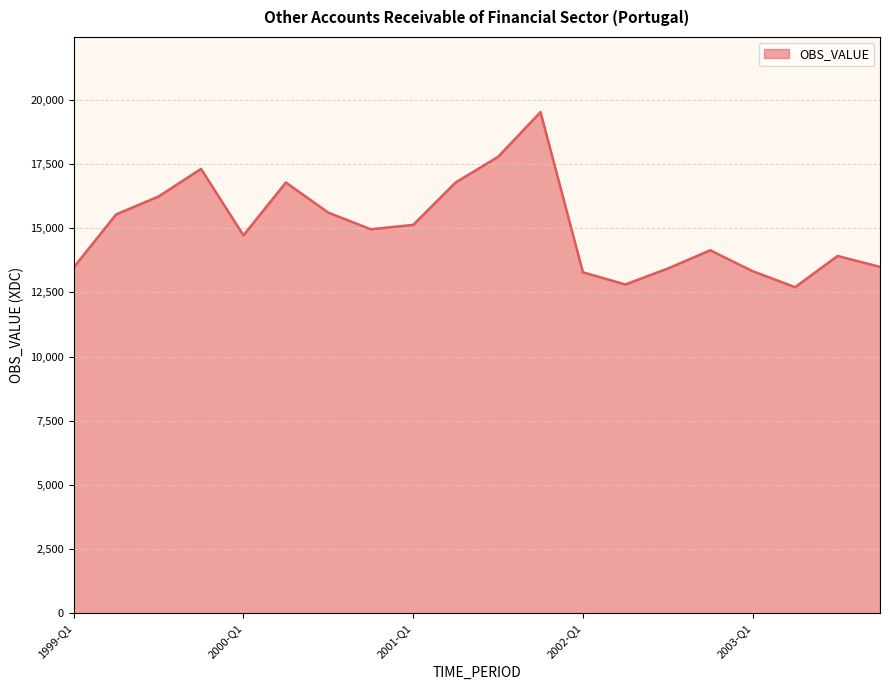

What is the average value?

15050.2